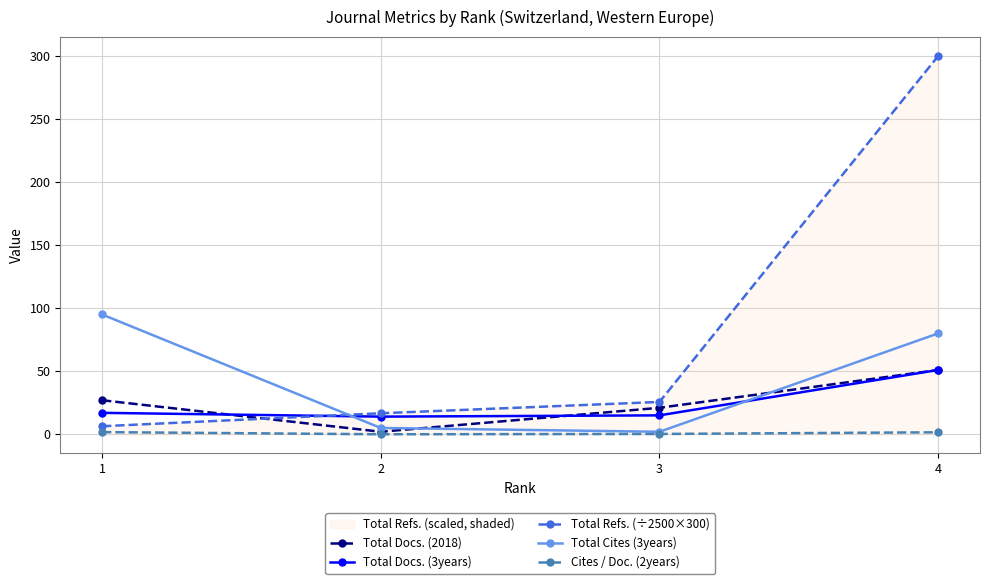

Which category has the lowest value in the Cites / Doc. (2years) series?

2